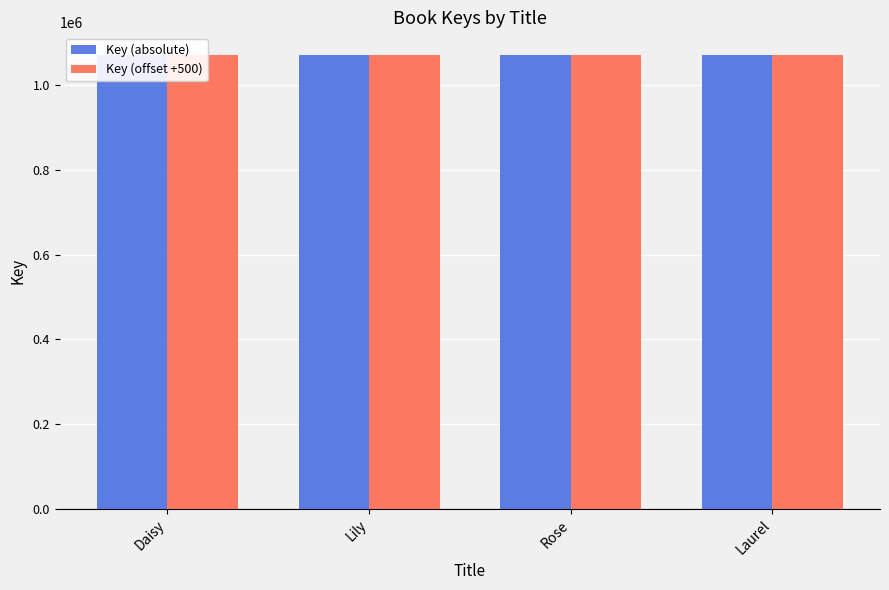

What is the total value across all series at Daisy?

2141134